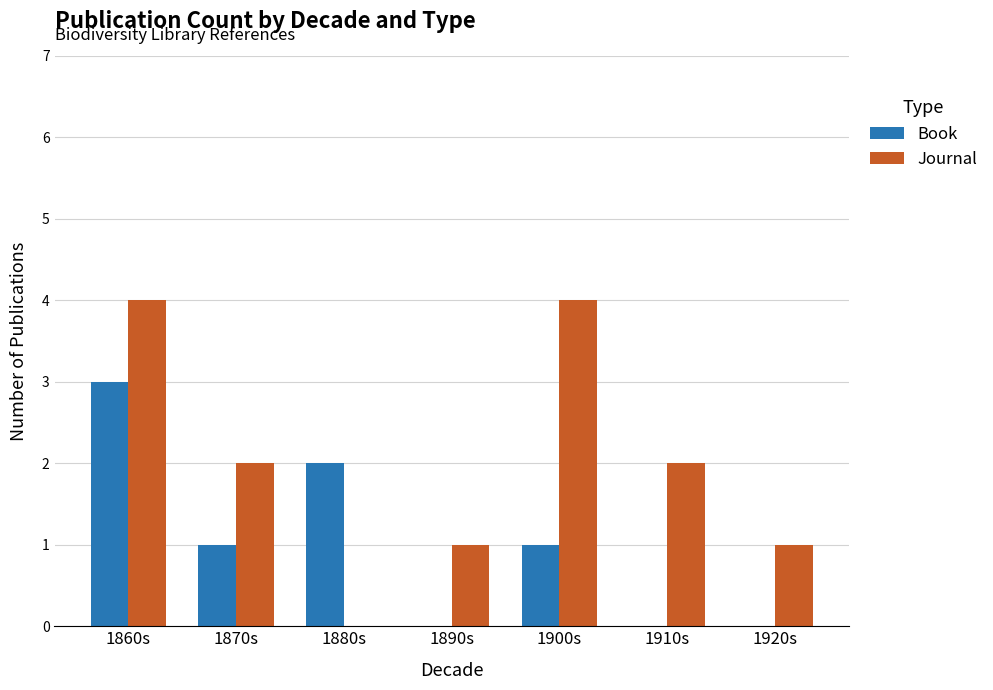

What is the highest value of the Book series?

3